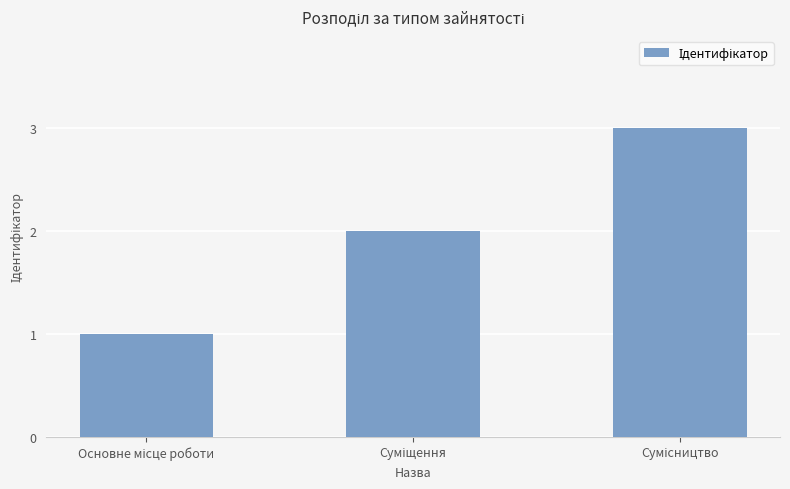

Does the chart contain any negative values?

No